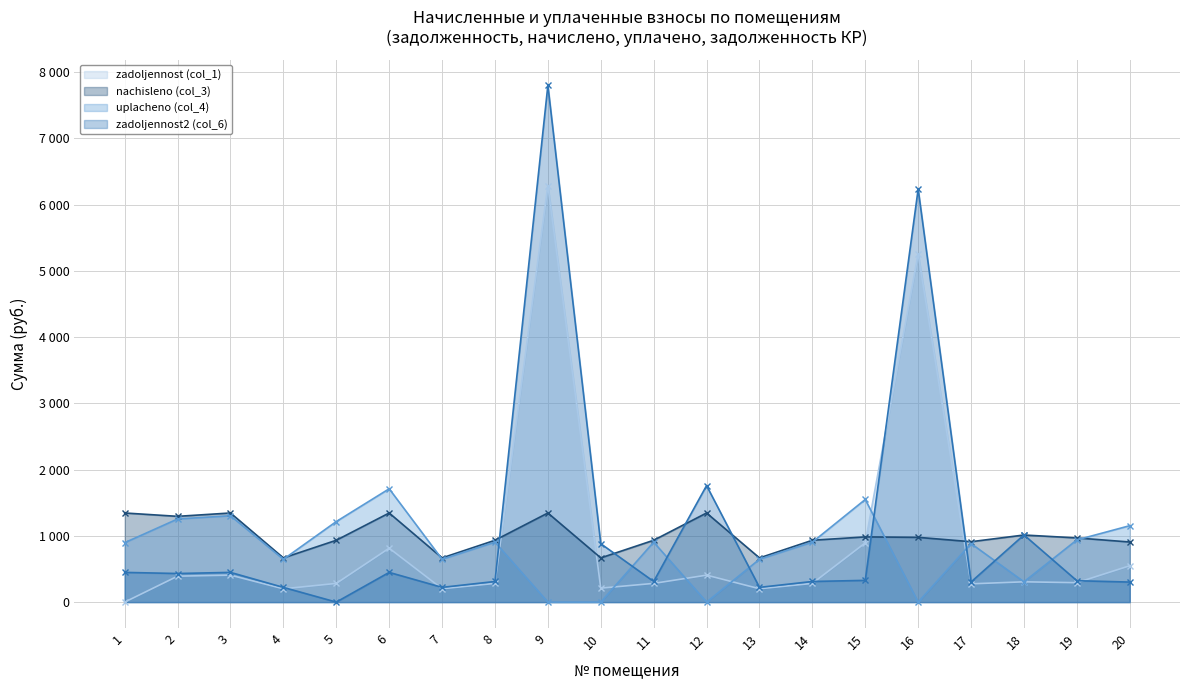

Rank the series by their maximum value, from highest to lowest.

zadoljennost2 (col_6), zadoljennost (col_1), uplacheno (col_4), nachisleno (col_3)